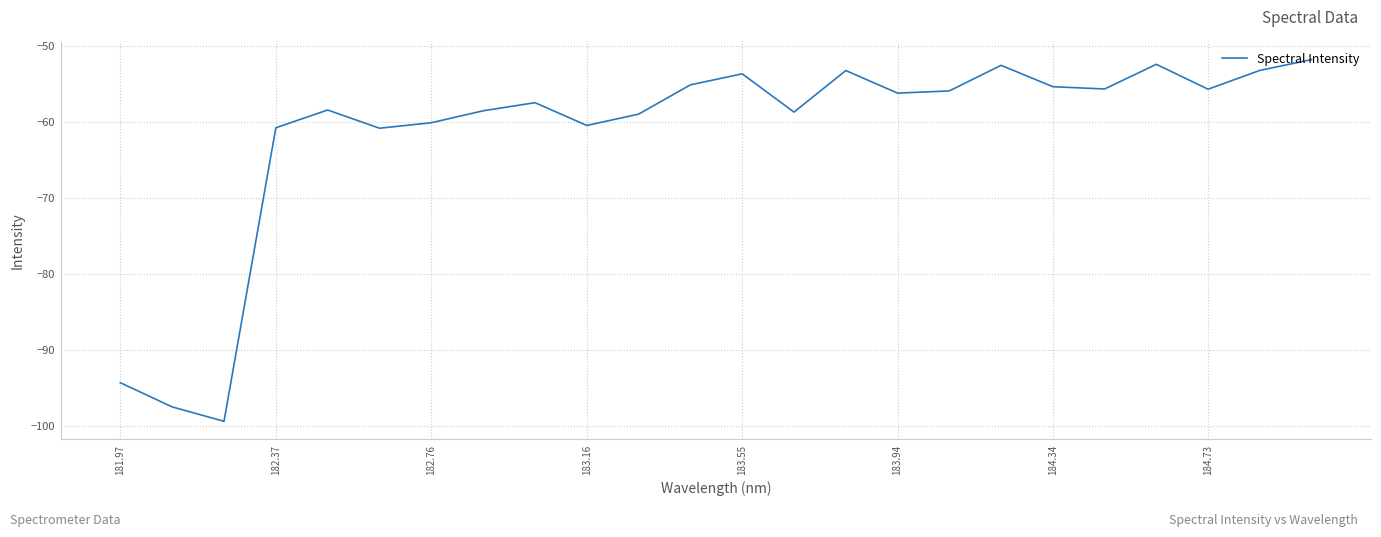

What is the minimum value shown in the chart?

-99.4